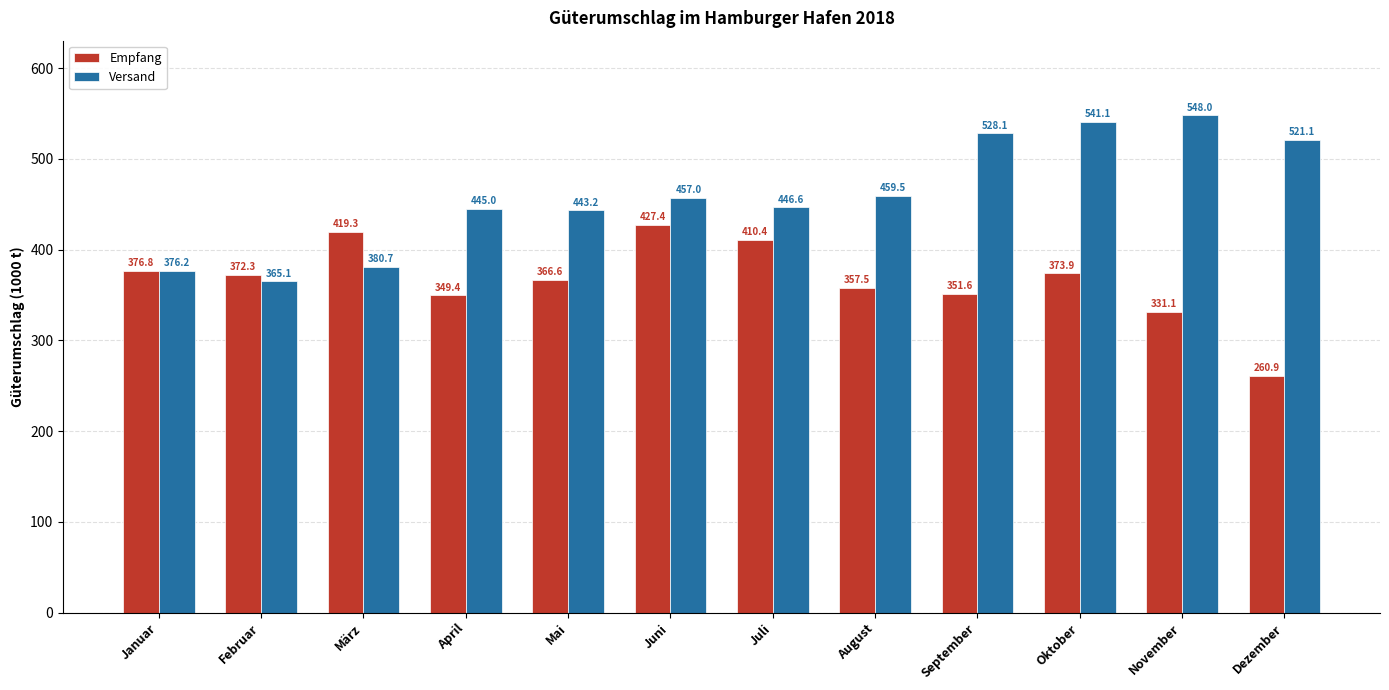

Is it true that Versand equals 166.0 at September?

False